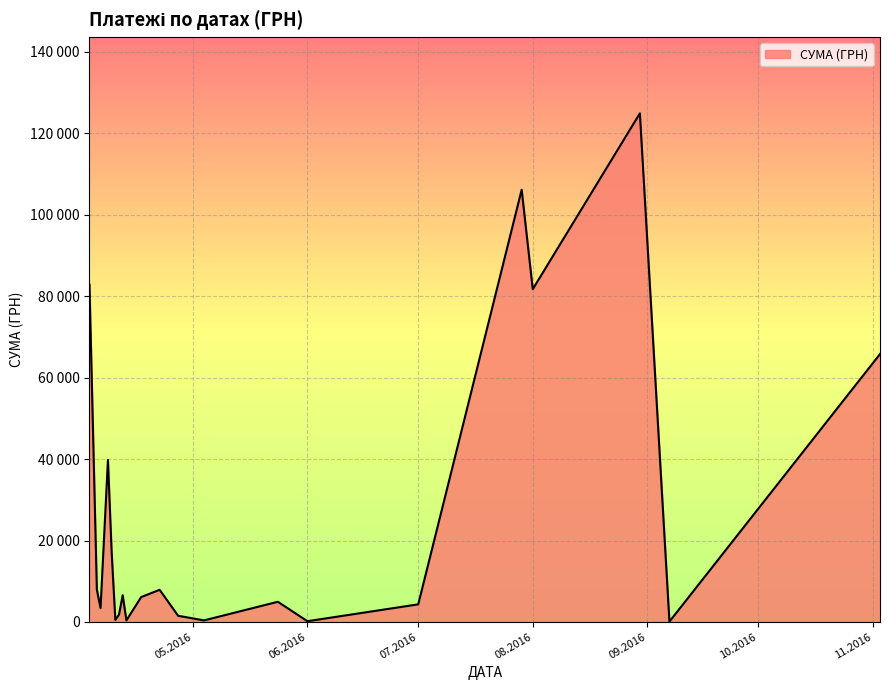

What is the ratio of the value at 28 to the value at 27?

0.4